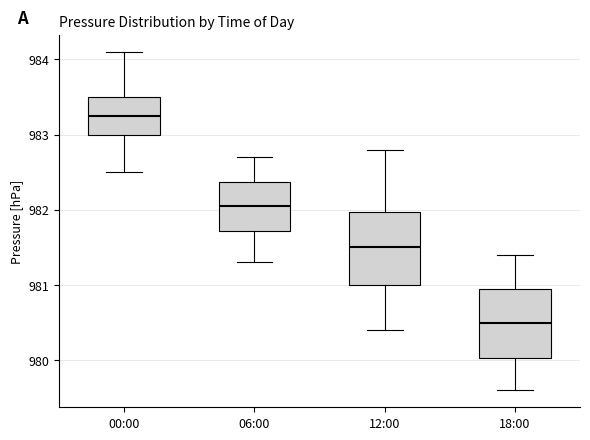

Reading left to right, read every box against the y-axis: the position of its median line, the range the box covers, and the ends of its whiskers. The values are not printed on the chart, so give them approximately, as read against the axis.

00:00: median 983.3, box 983.0 to 983.5, whiskers 982.5 to 984.1
06:00: median 982.1, box 981.7 to 982.4, whiskers 981.3 to 982.7
12:00: median 981.5, box 981.0 to 982.0, whiskers 980.4 to 982.8
18:00: median 980.5, box 980.0 to 981.0, whiskers 979.6 to 981.4